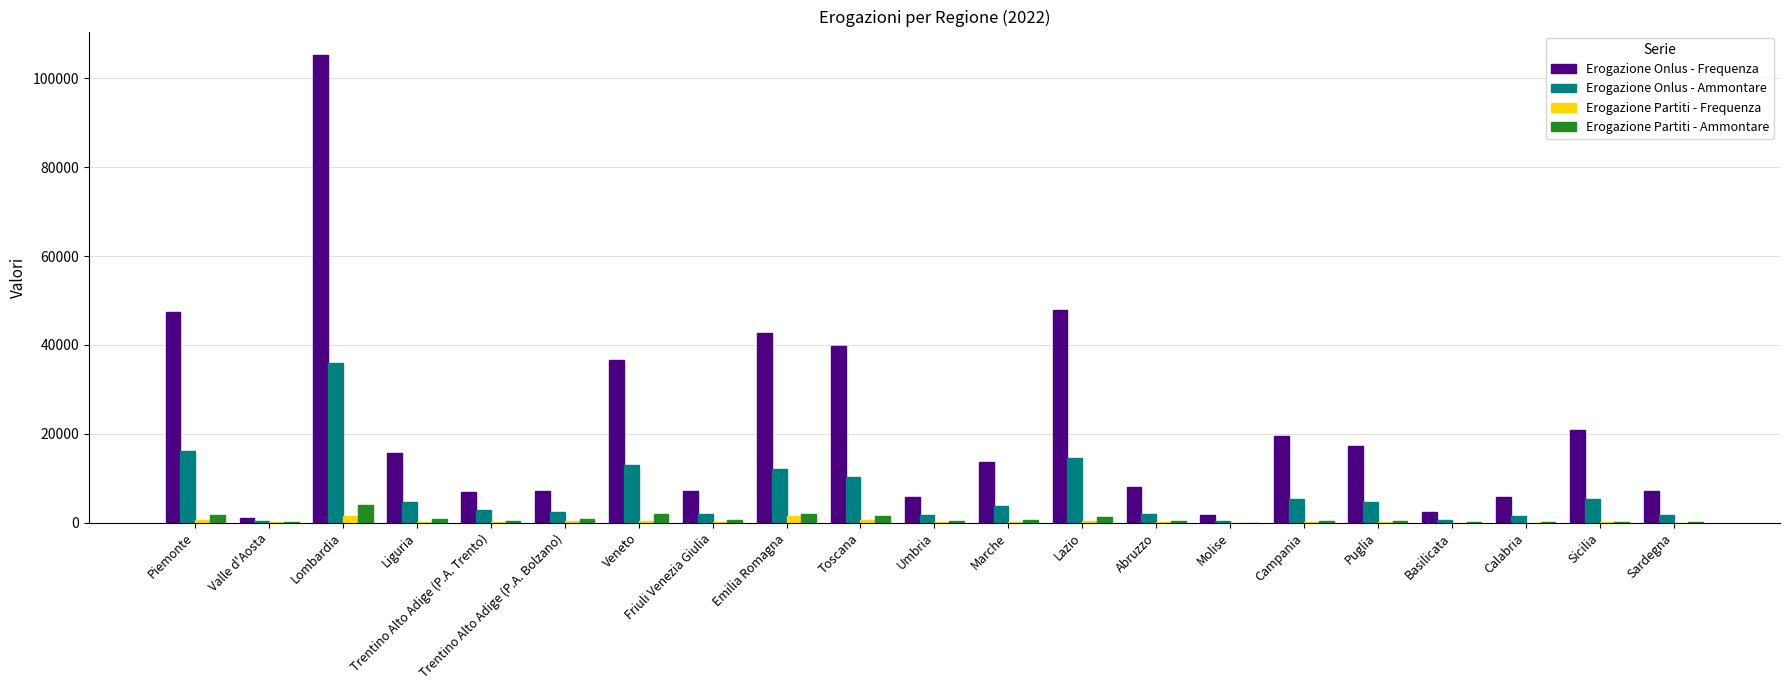

What is the maximum value for Erogazione Onlus - Ammontare?

35939